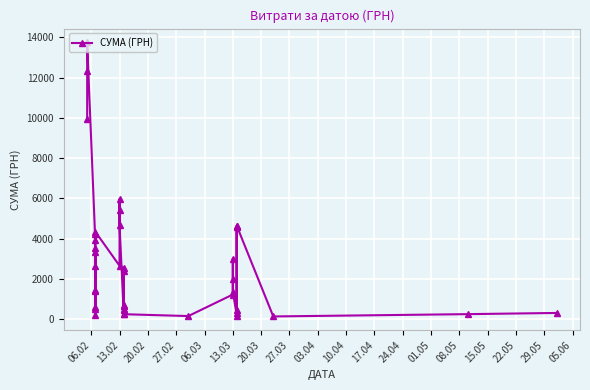

How many lines are shown in the chart?

1